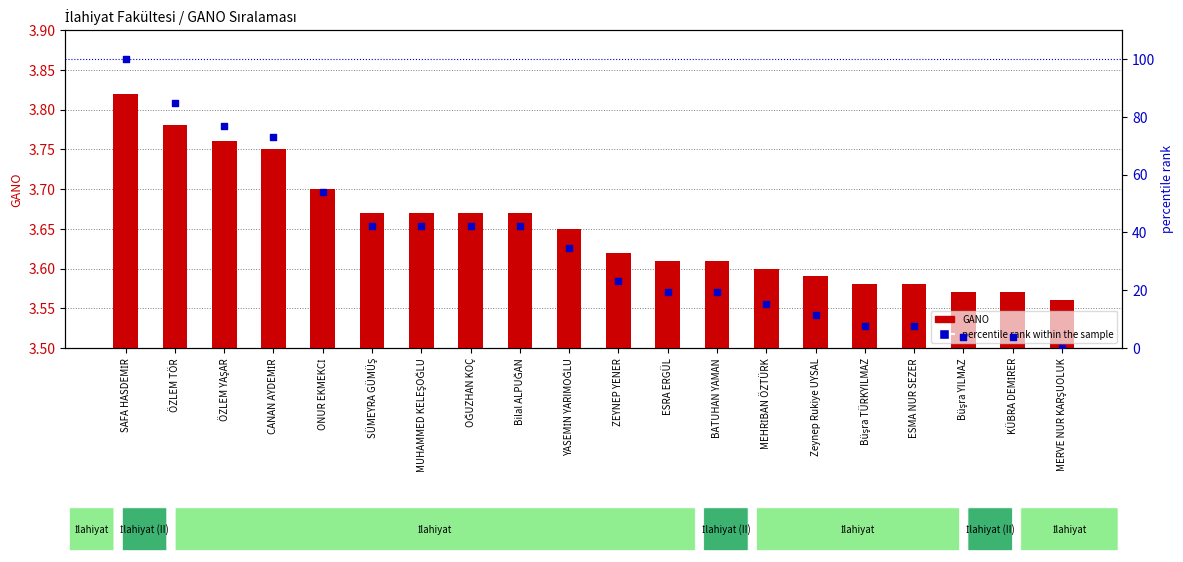

Which series reaches the maximum Y coordinate?

percentile rank within the sample